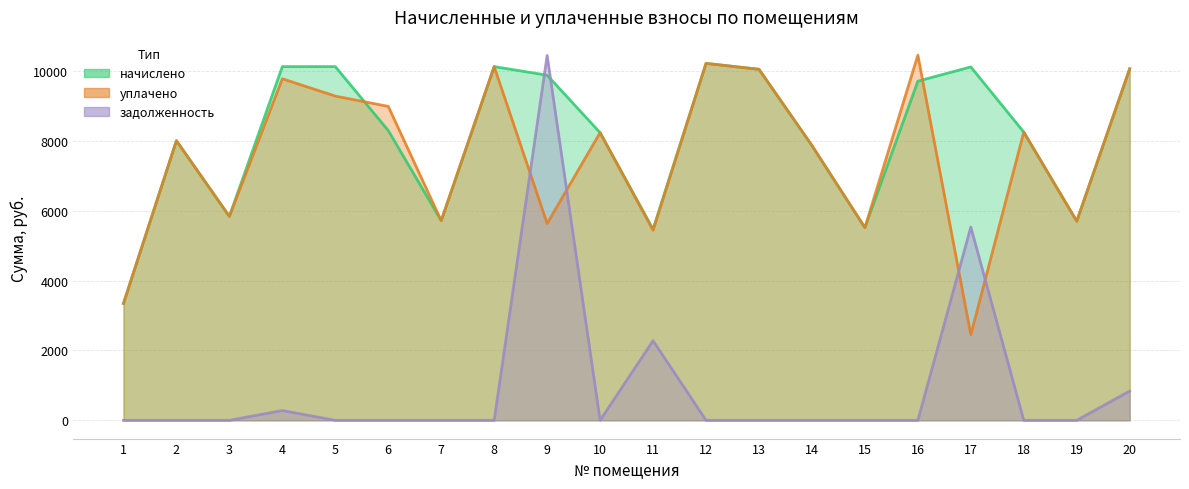

What is the maximum value for уплачено?

10449.9